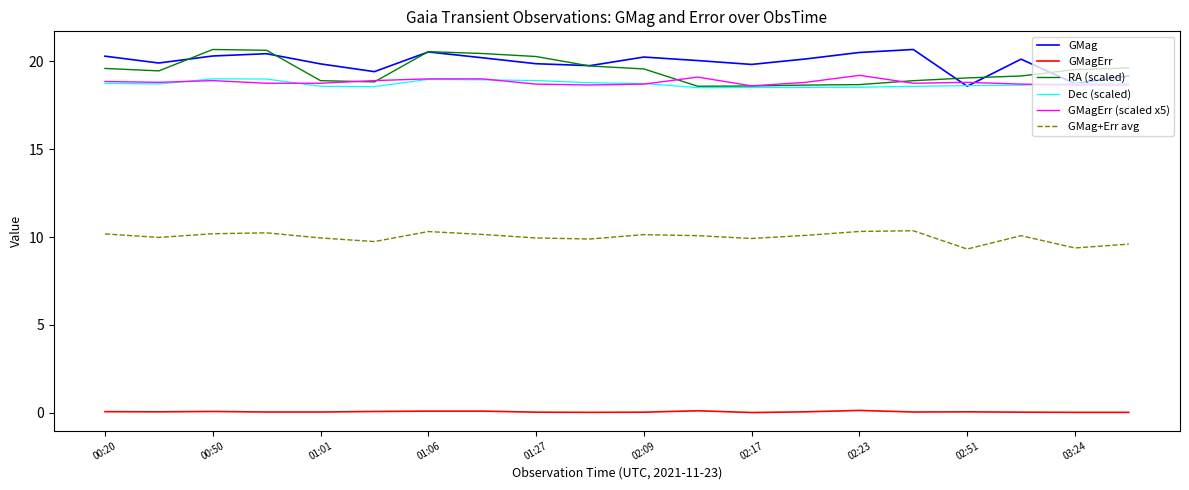

What is the maximum value shown in the chart?

20.7